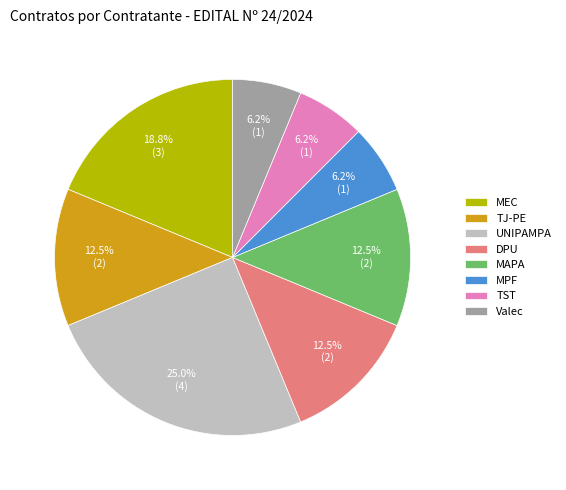

Does MEC account for over 50% of the chart?

No